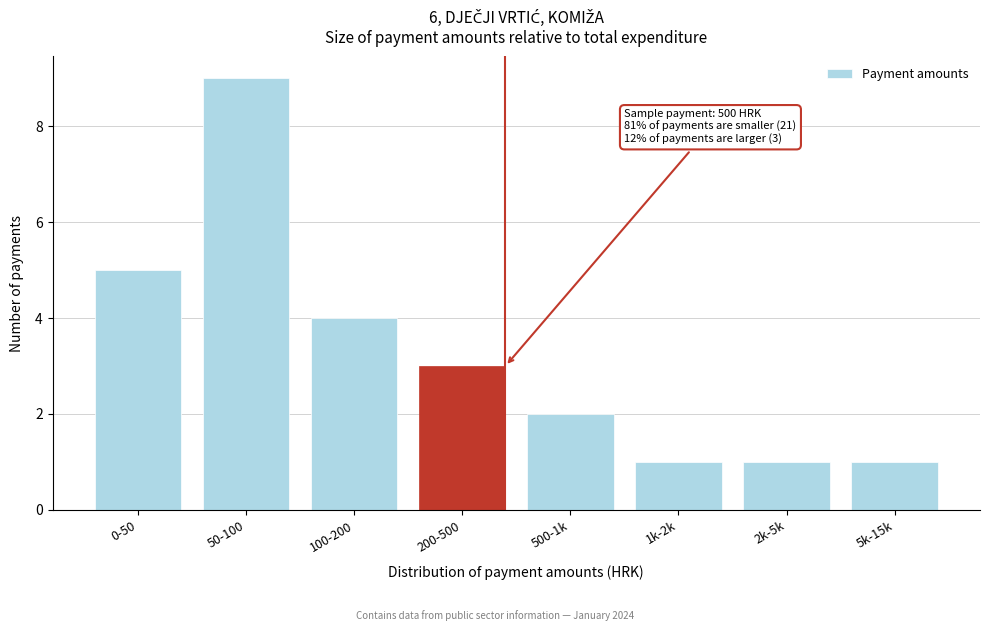

Reading left to right, transcribe all the data shown in this chart.

0-50=5	50-100=9	100-200=4	200-500=3	500-1k=2	1k-2k=1	2k-5k=1	5k-15k=1